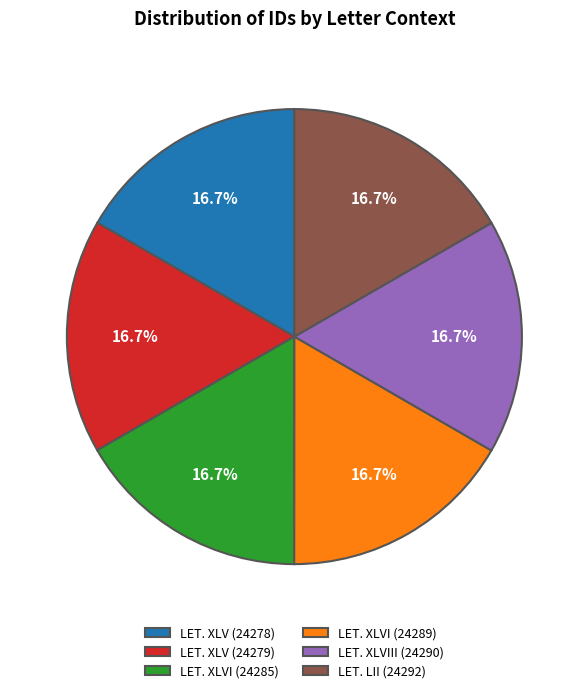

Does LET. XLVI (24289) account for over 50% of the chart?

No